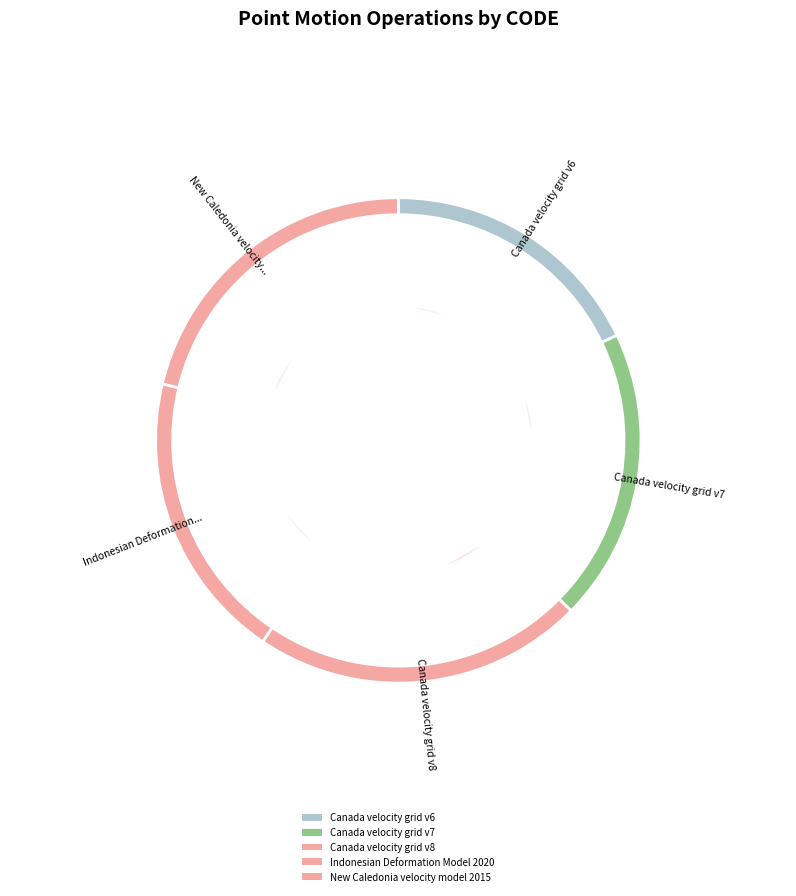

To the nearest percent, what percentage of the pie is Canada velocity grid v6?

18%